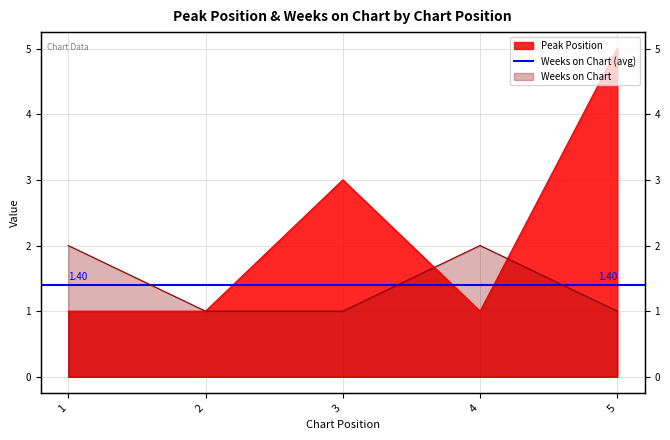

Does the chart display data point markers on the line(s)?

No